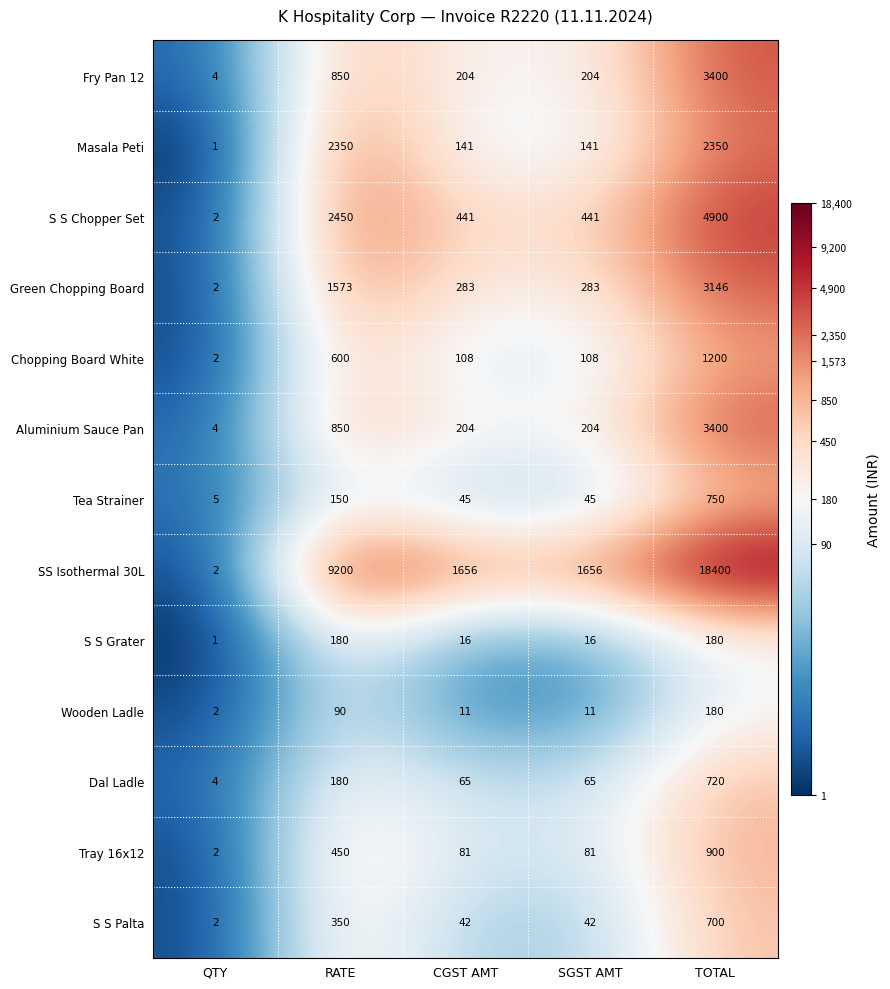

At which label is SS Isothermal 30L closest to 9201?

RATE